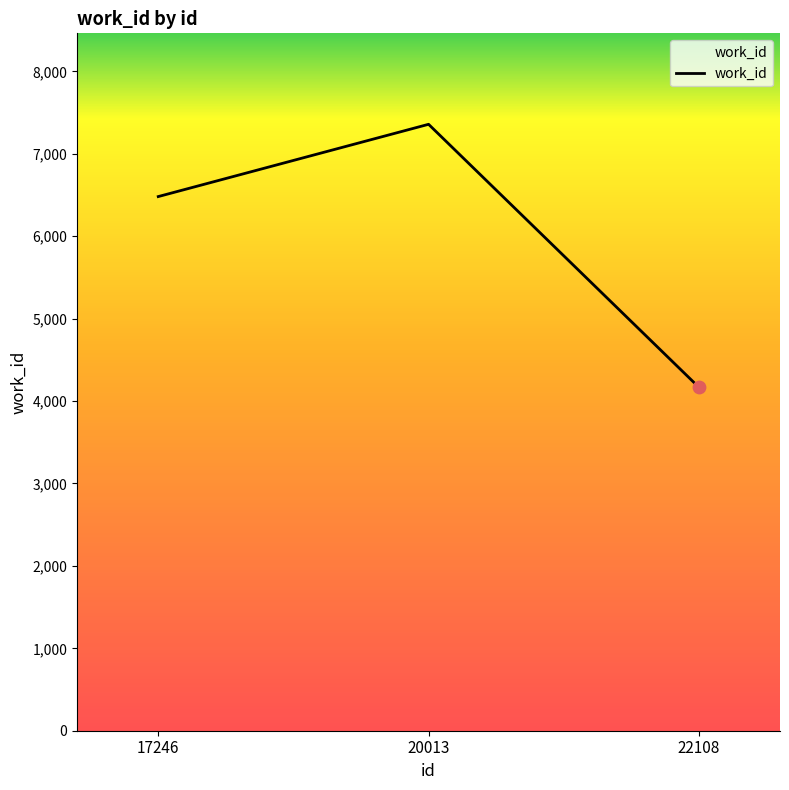

What is the change in value from 17246 to 20013?

+877